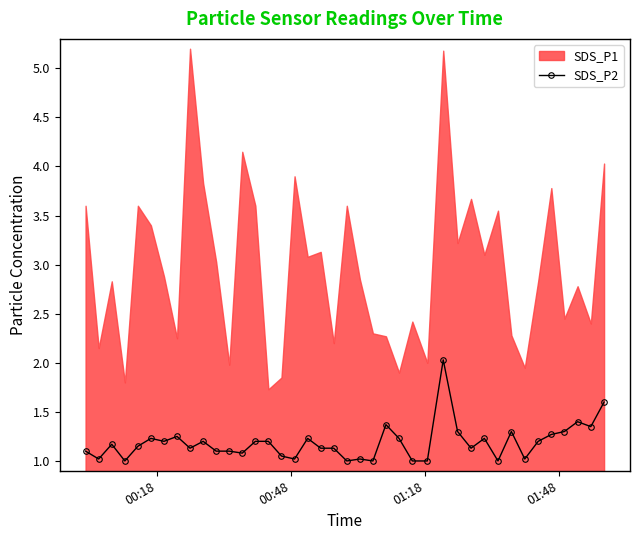

What is the highest value of the SDS_P2 series?

2.0